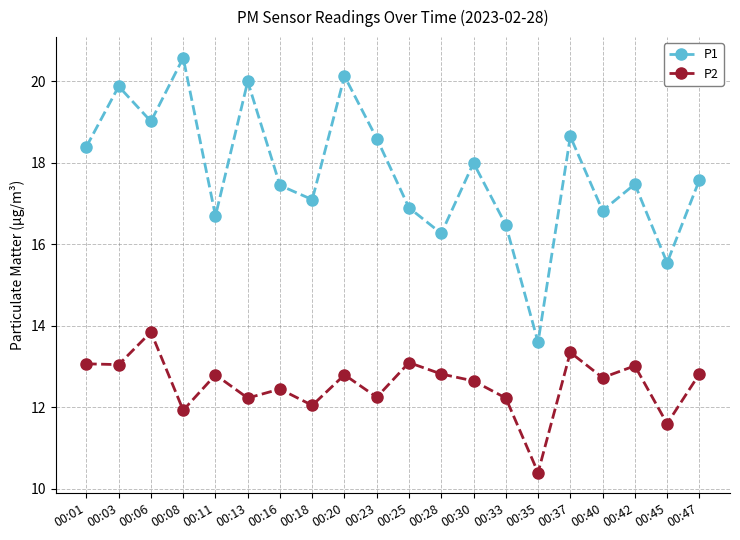

What is the spread (max minus min) of values at 00:42?

4.5